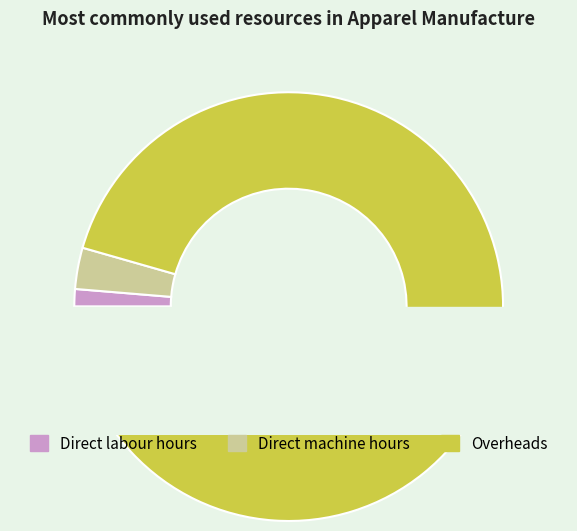

True or false: Direct labour hours accounts for 7% of the total.

False